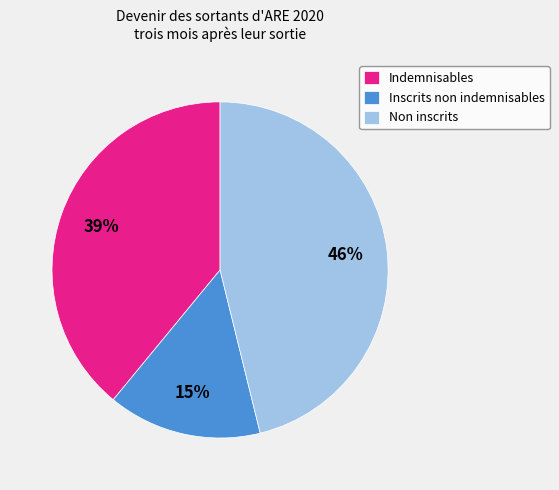

Which has a higher value, Indemnisables or Non inscrits?

Non inscrits